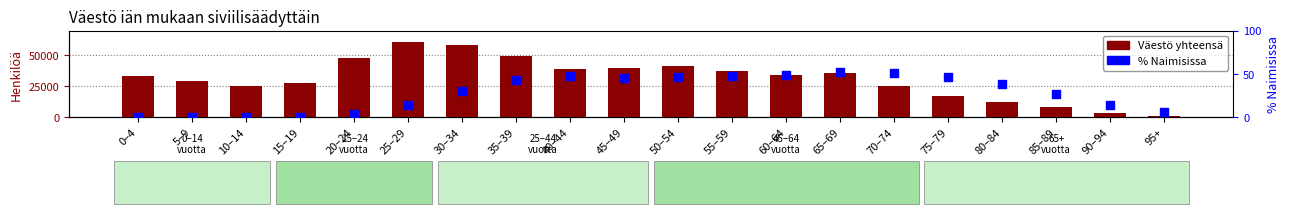

What are all the series names shown in the legend?

Väestö yhteensä, % Naimisissa